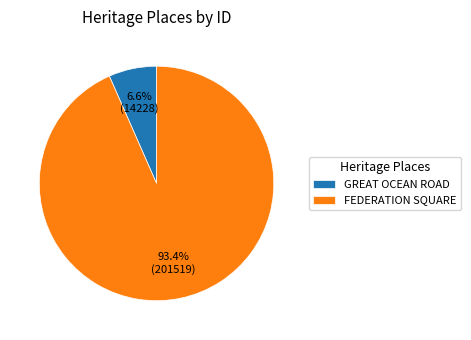

Combined, what portion of the pie is GREAT OCEAN ROAD and FEDERATION SQUARE?

100.0%